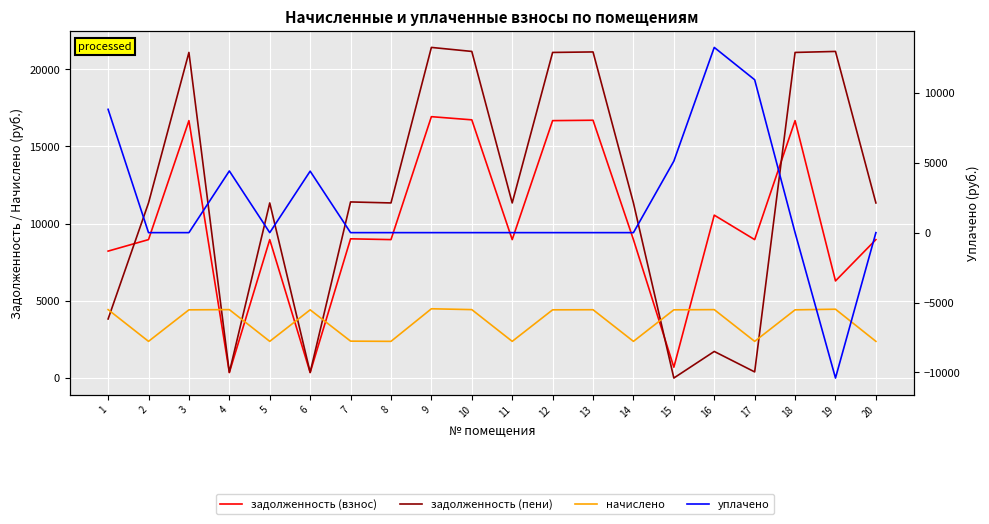

Where is the first local minimum for задолженность (взнос)?

4